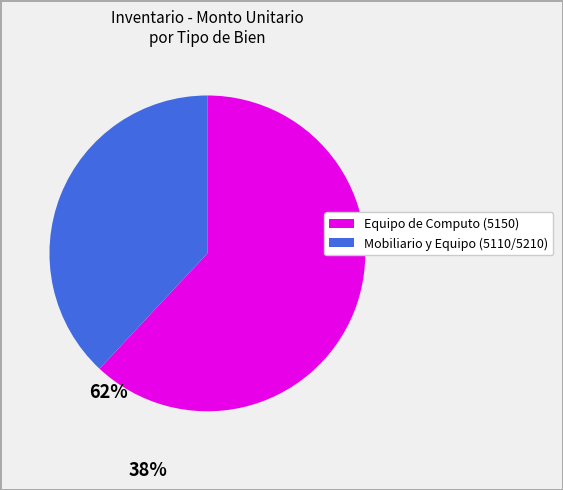

Is there a majority slice in this chart?

Yes